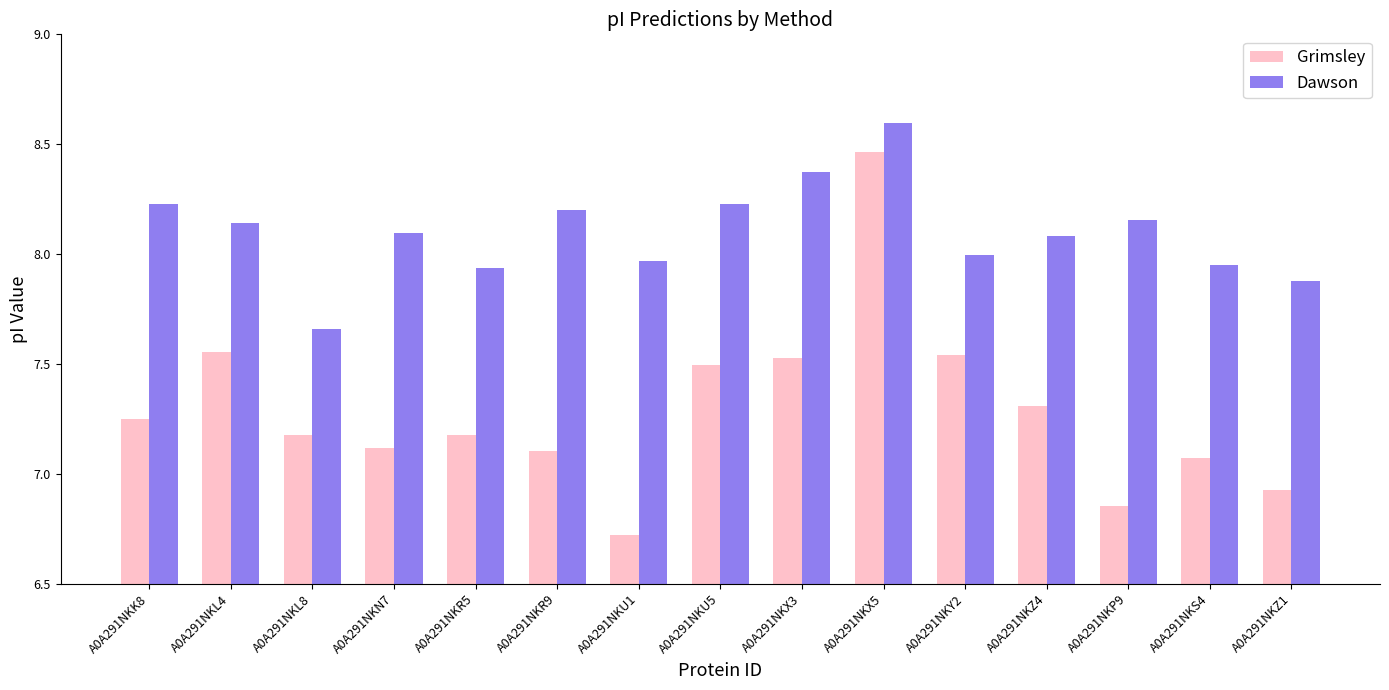

Which category has the highest value across all series?

A0A291NKX5